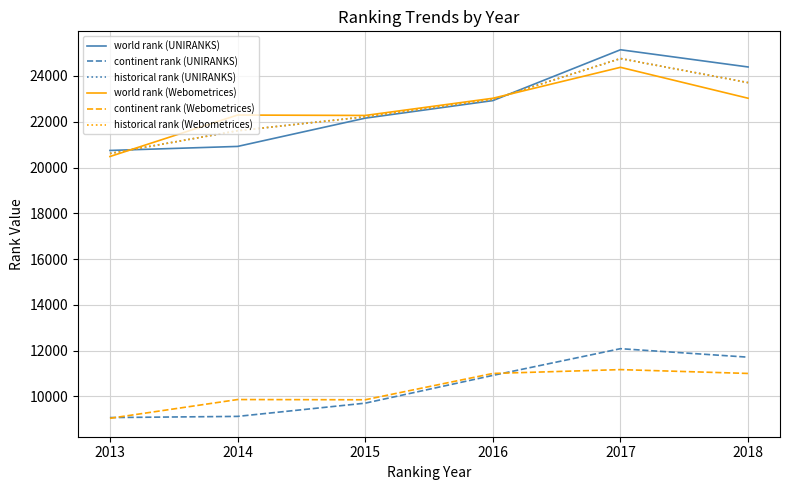

Does the chart have visible grid lines?

Yes